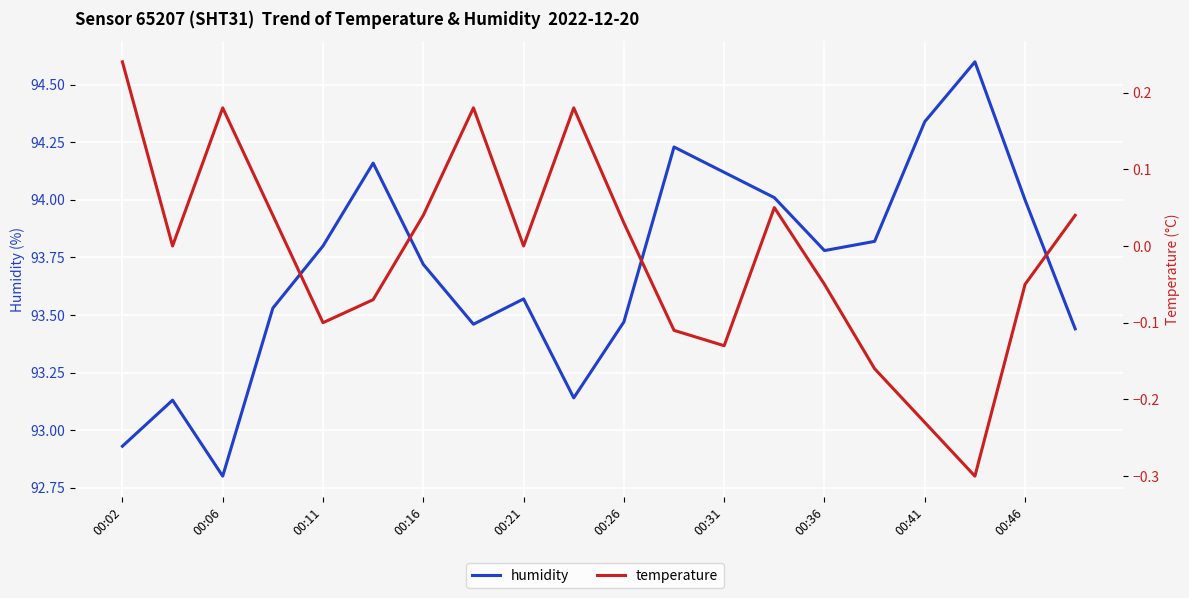

What are all the series names shown in the legend?

humidity, temperature